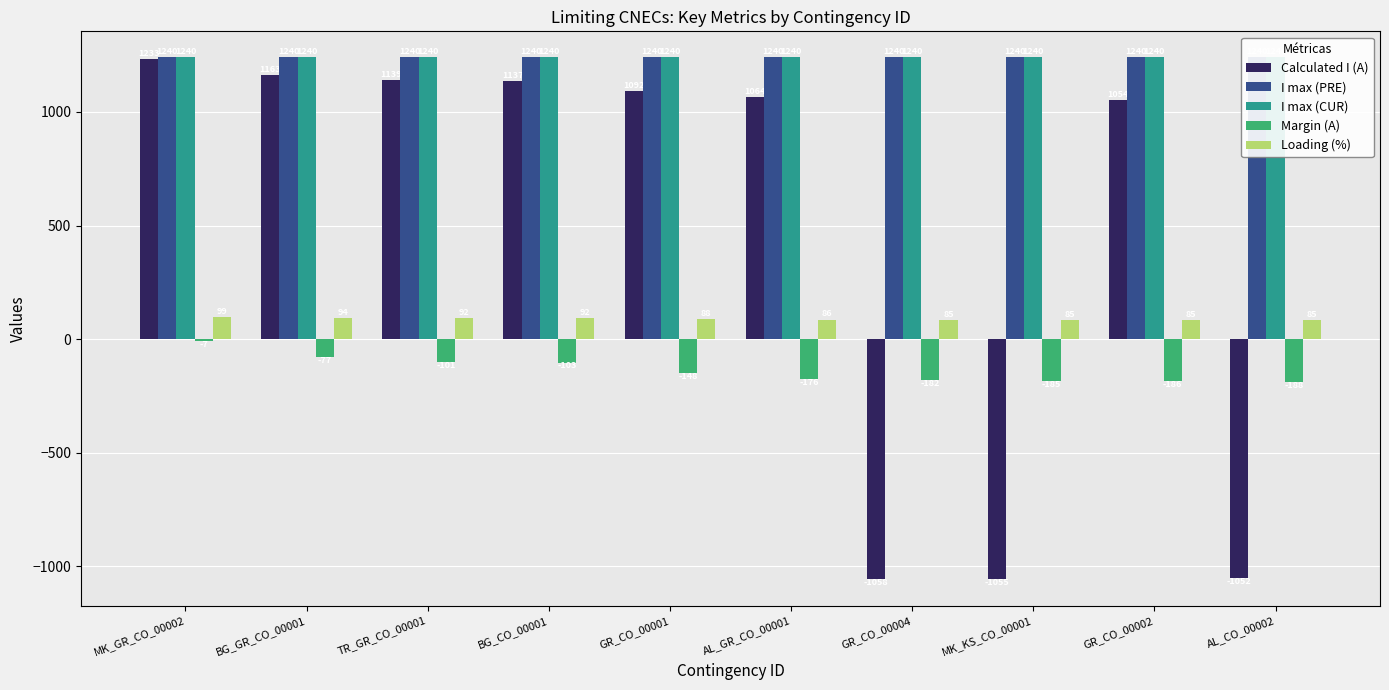

Which category has the highest value in the Margin (A) series?

MK_GR_CO_00002